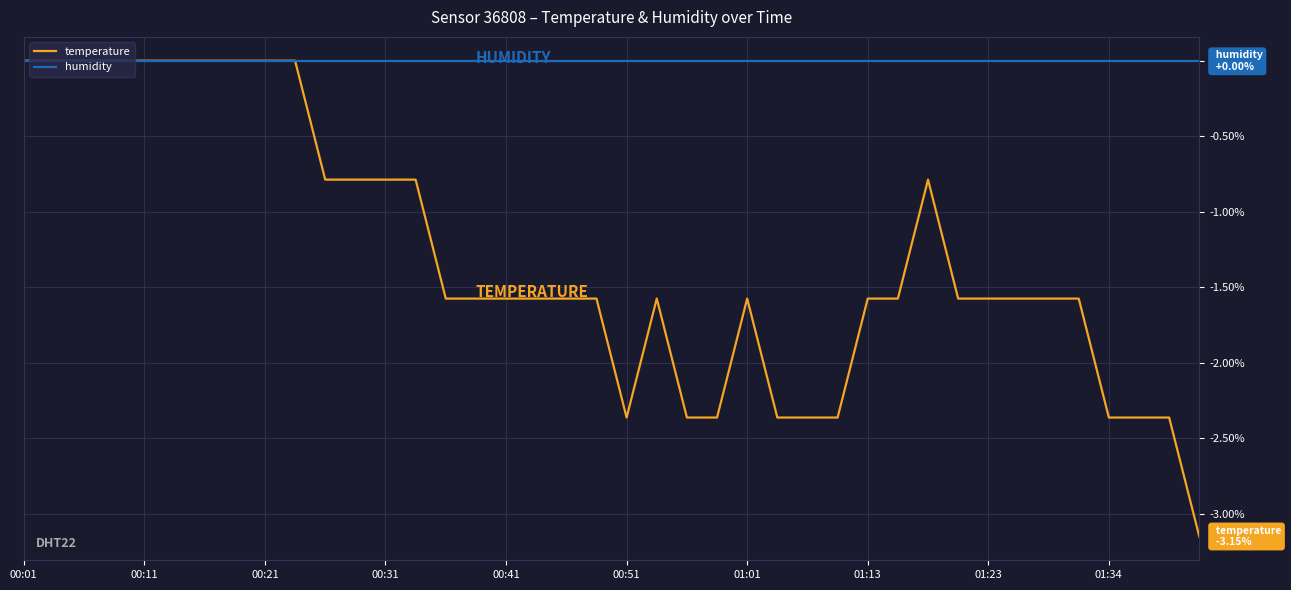

Which series has the largest total across all categories?

humidity